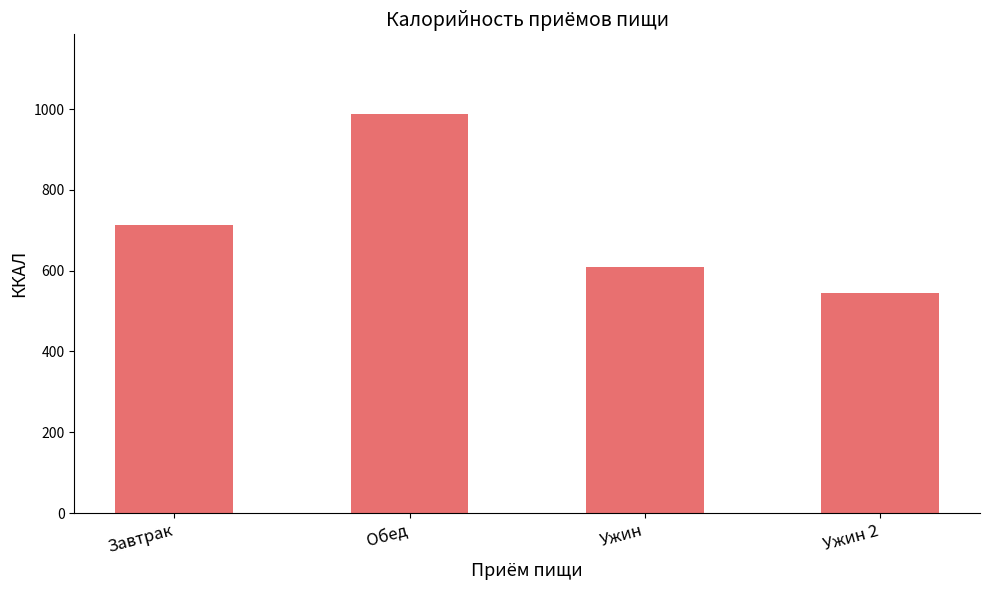

The value at Обед is 987.6. True or false?

True